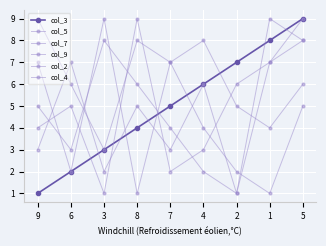

Rank the series at 2 from lowest to highest value.

col_7, col_4, col_2, col_5, col_9, col_3